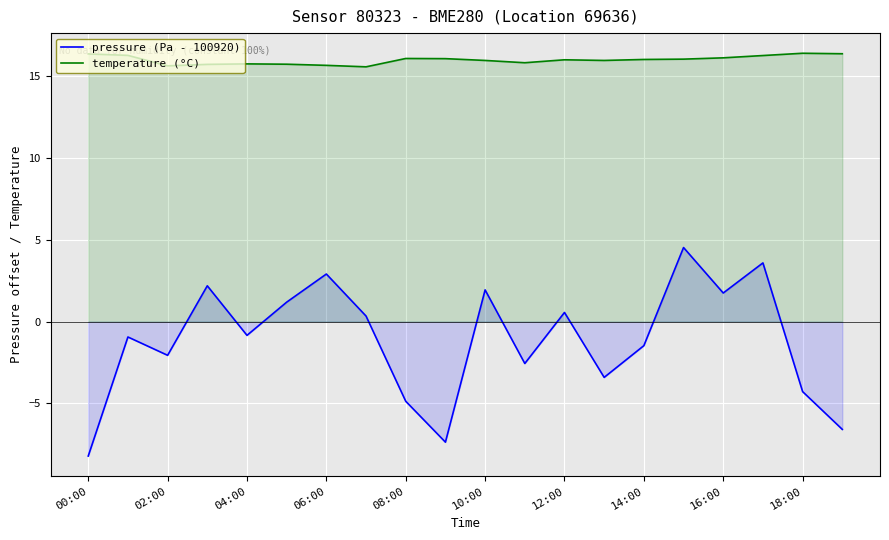

What is the greatest value displayed?

16.4